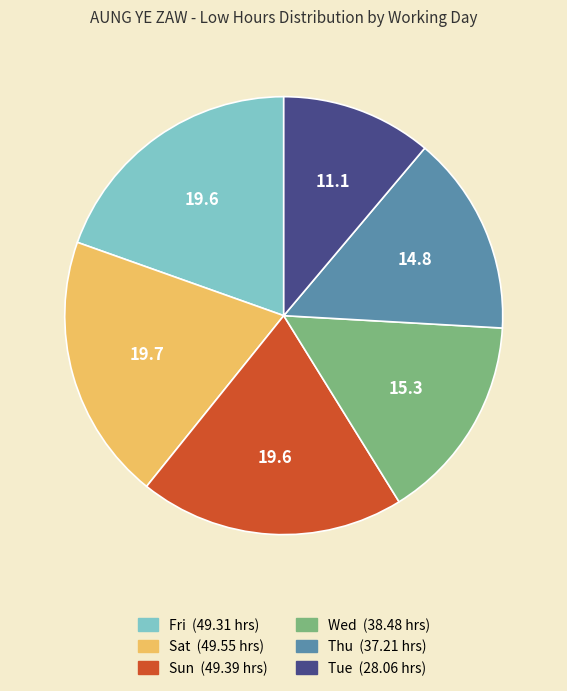

Is there any slice that represents more than half of the pie?

No